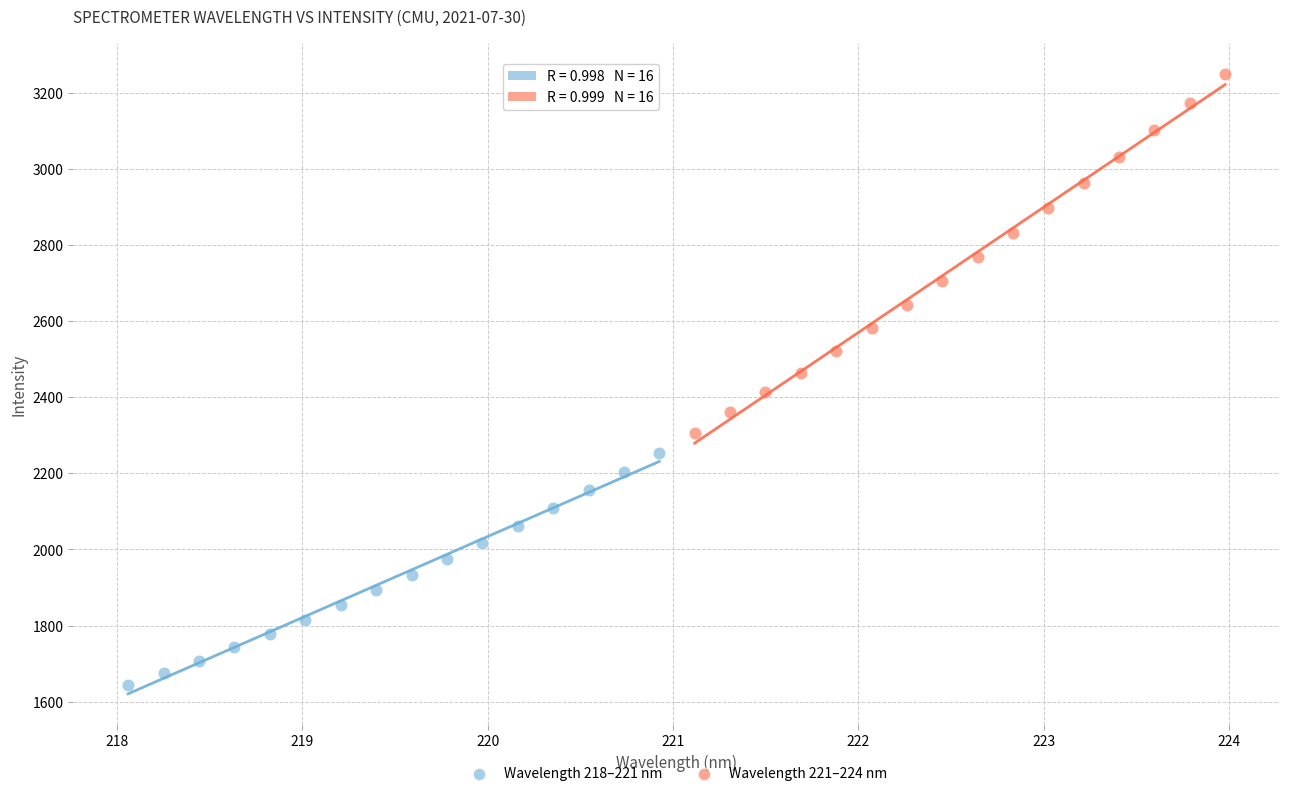

Which series contains the highest Y value?

Wavelength 221–224 nm